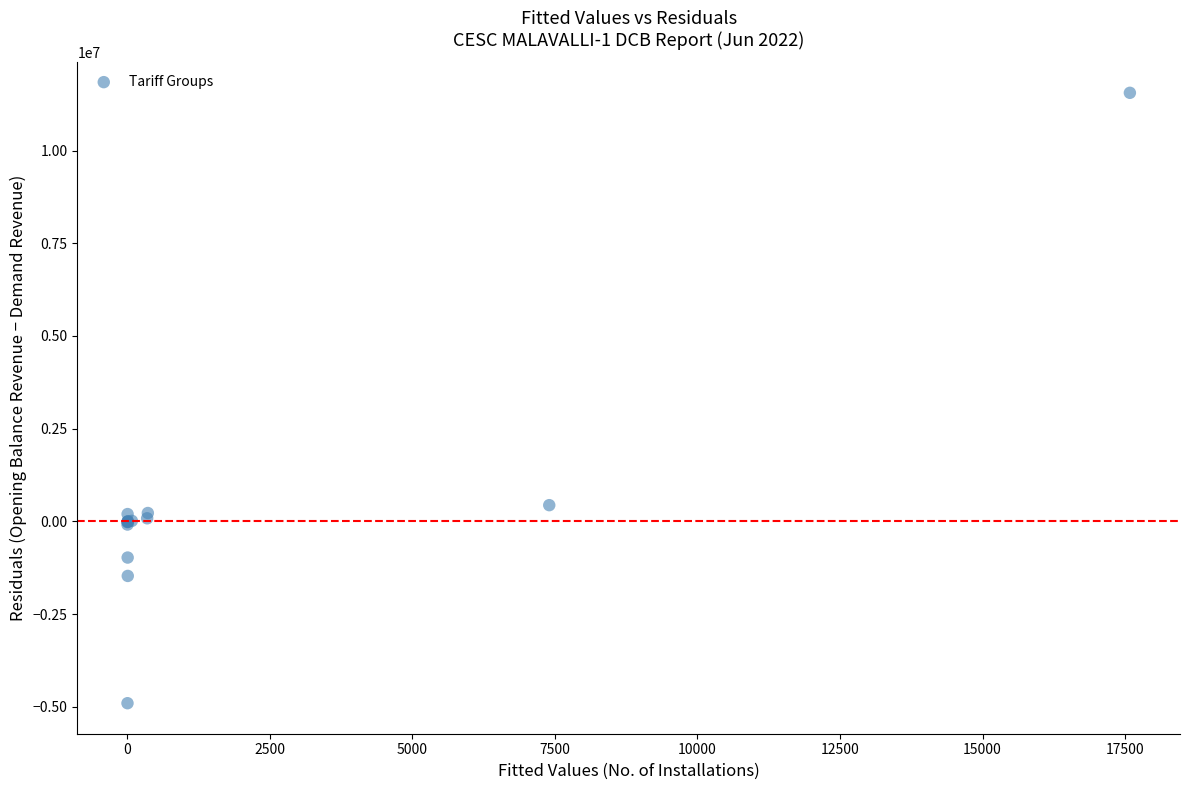

What Y value in the scatter plot is closest to 3326566?

436839.6